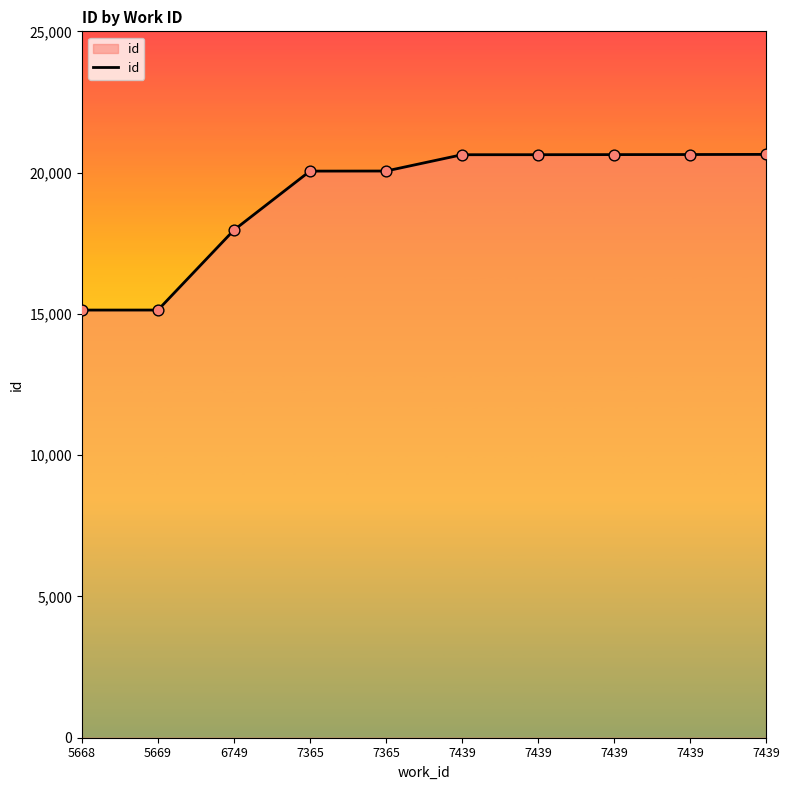

How many lines are shown in the chart?

1